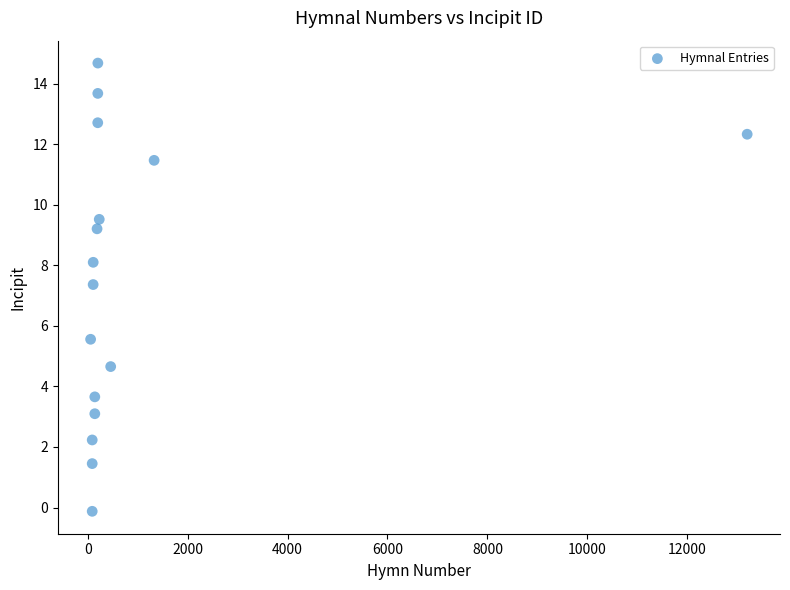

What is the range of X values (max minus min)?

13140.0